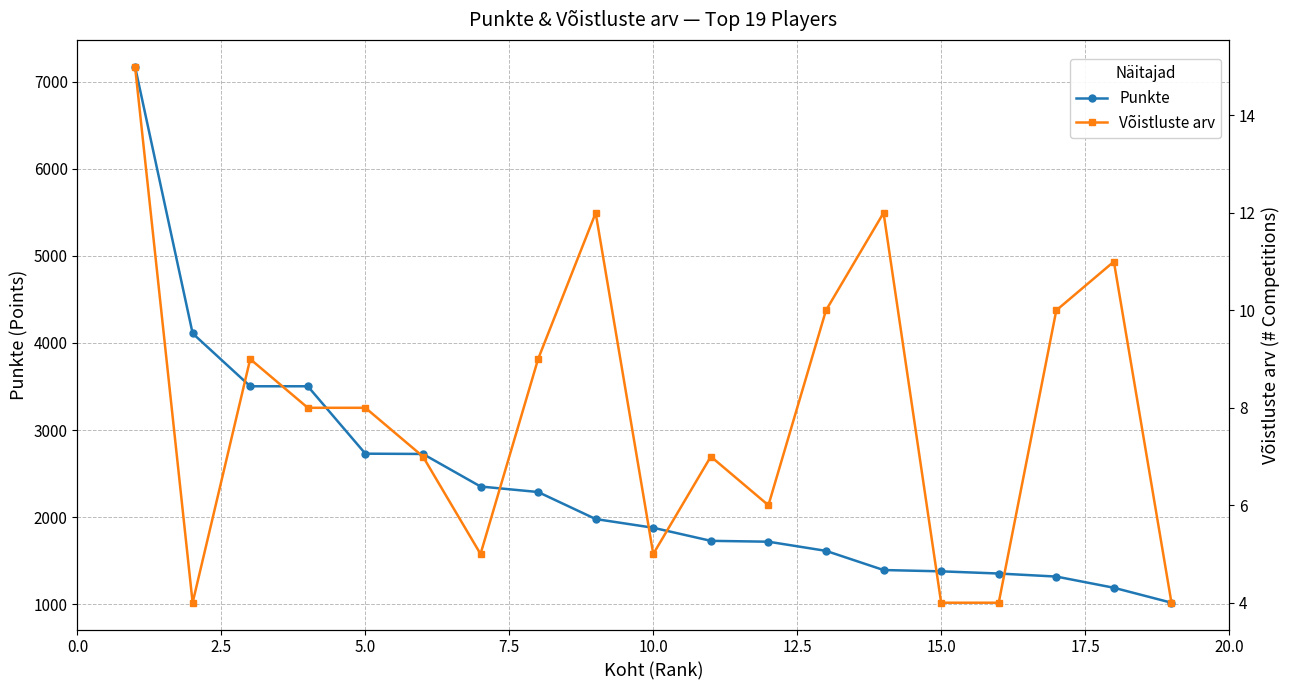

What are all the series names shown in the legend?

Punkte, Võistluste arv